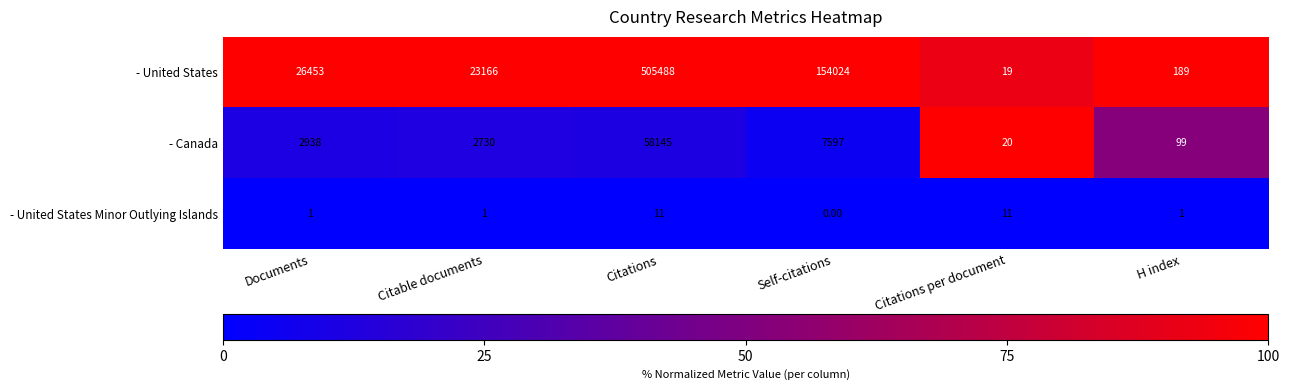

What is the maximum value shown in the chart?

505488